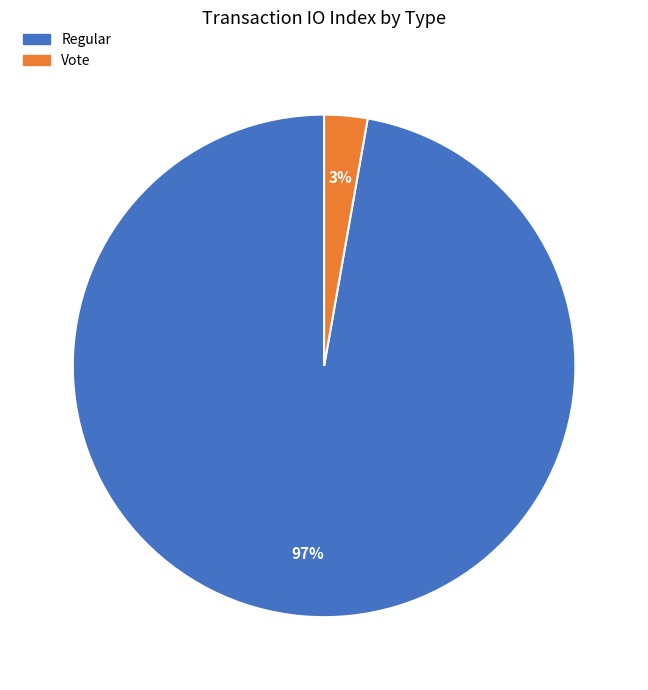

To the nearest percent, what portion does Regular represent?

97%